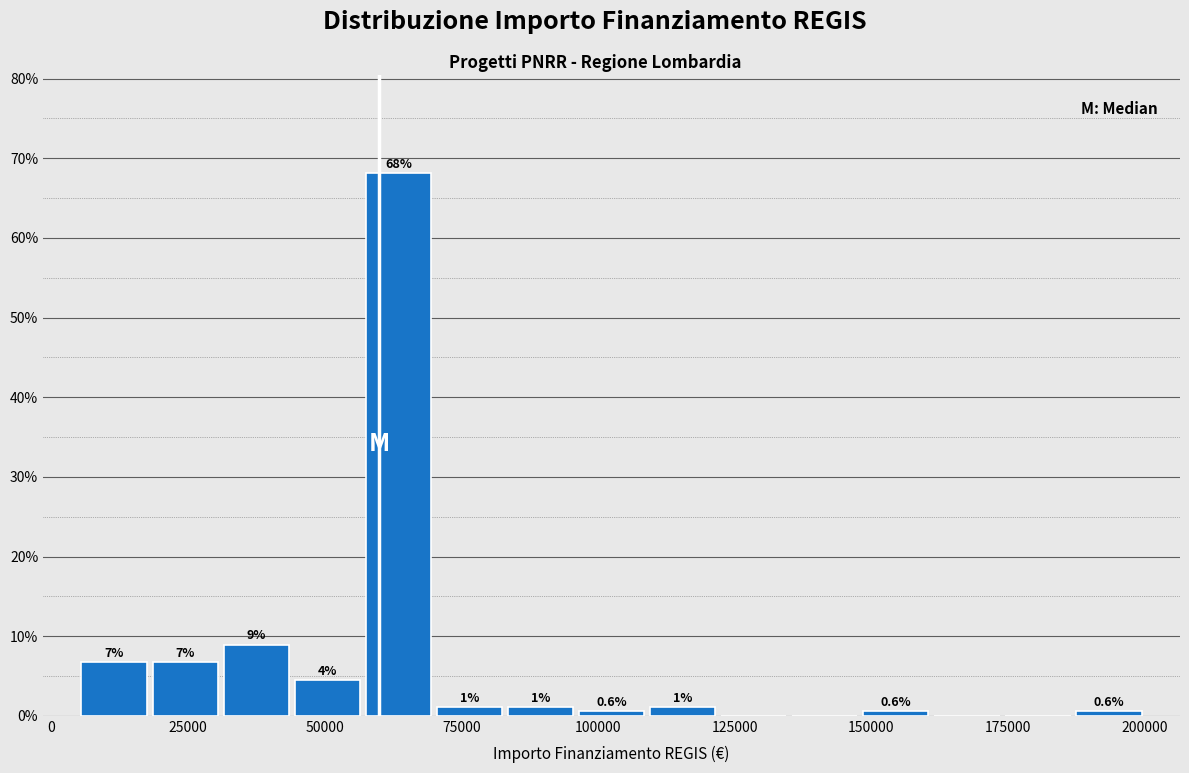

Around what value on the x-axis is the tallest bar? Give the approximate position of its centre, as read against the axis.

65000